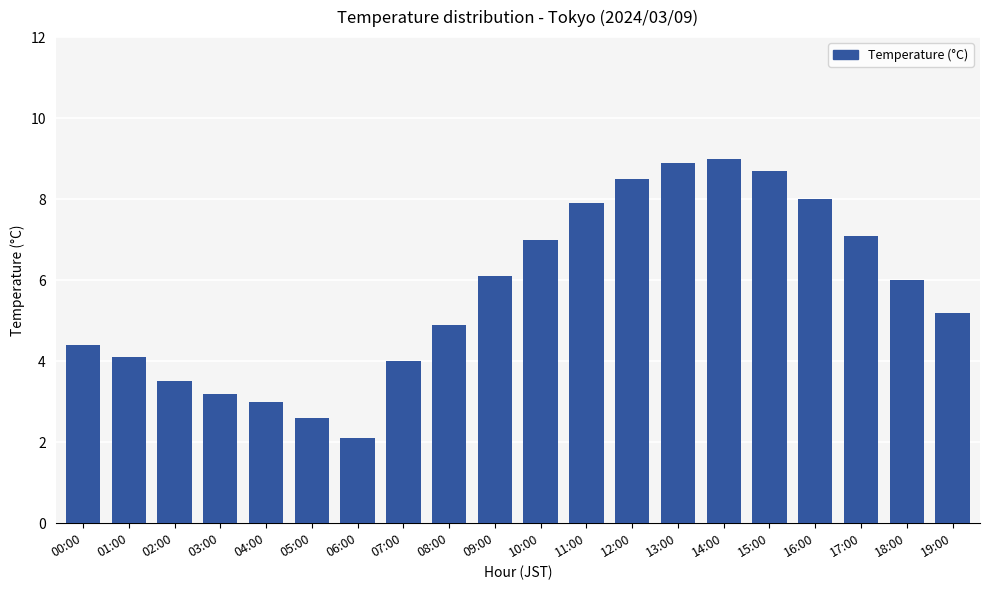

What is the difference between the second highest and minimum values?

6.8